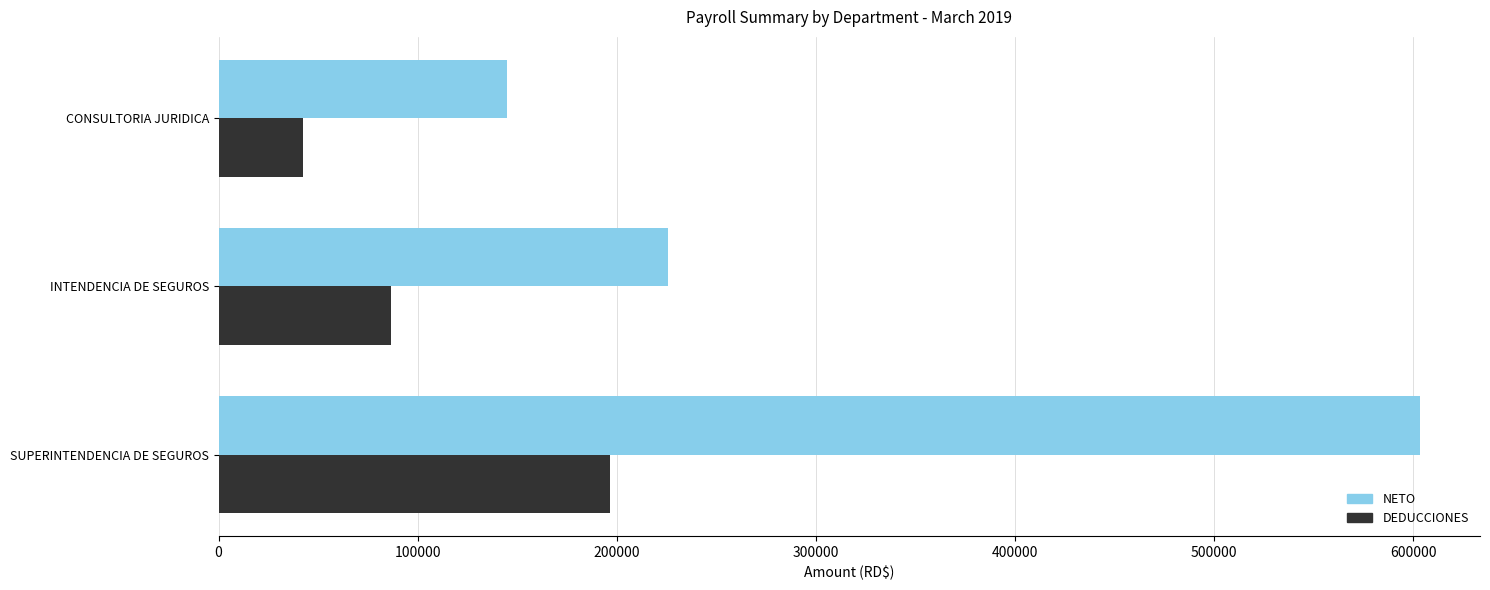

List the series in order of their overall mean, highest first.

NETO, DEDUCCIONES